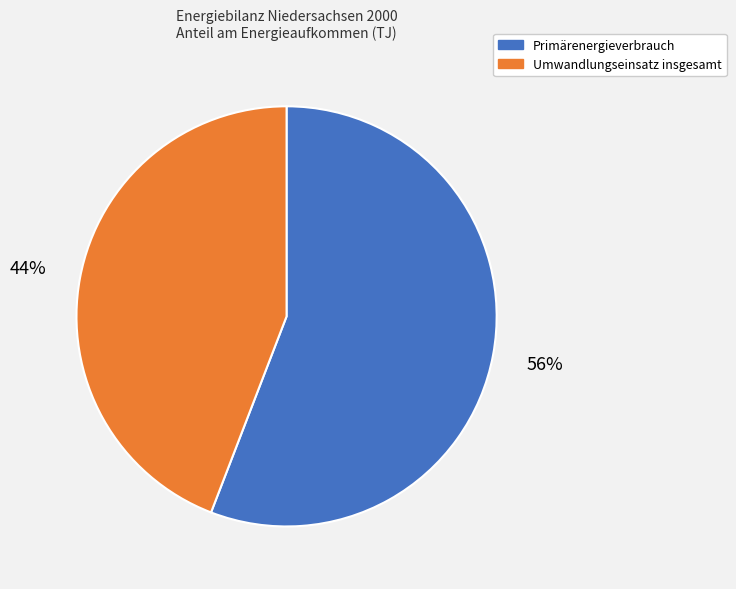

Approximately how many times larger is the value at Primärenergieverbrauch compared to Umwandlungseinsatz insgesamt?

1.3